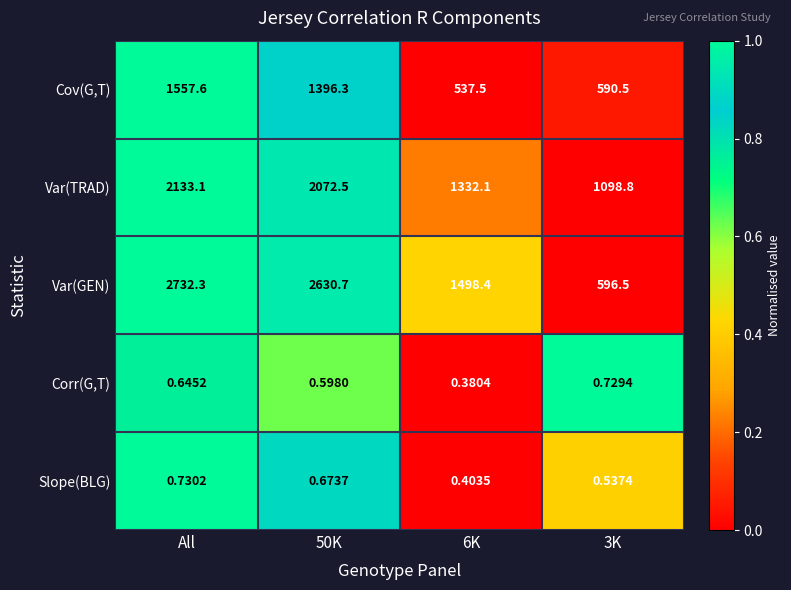

Is the value of Cov(G,T) at All greater than the value of Var(GEN) at 50K?

No